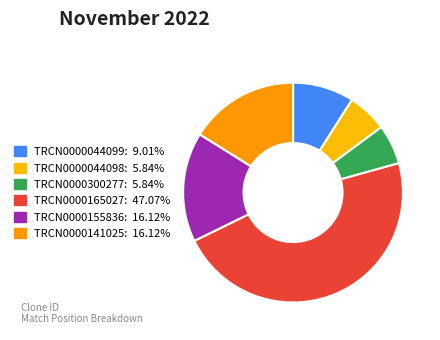

Is there a majority slice in this chart?

No